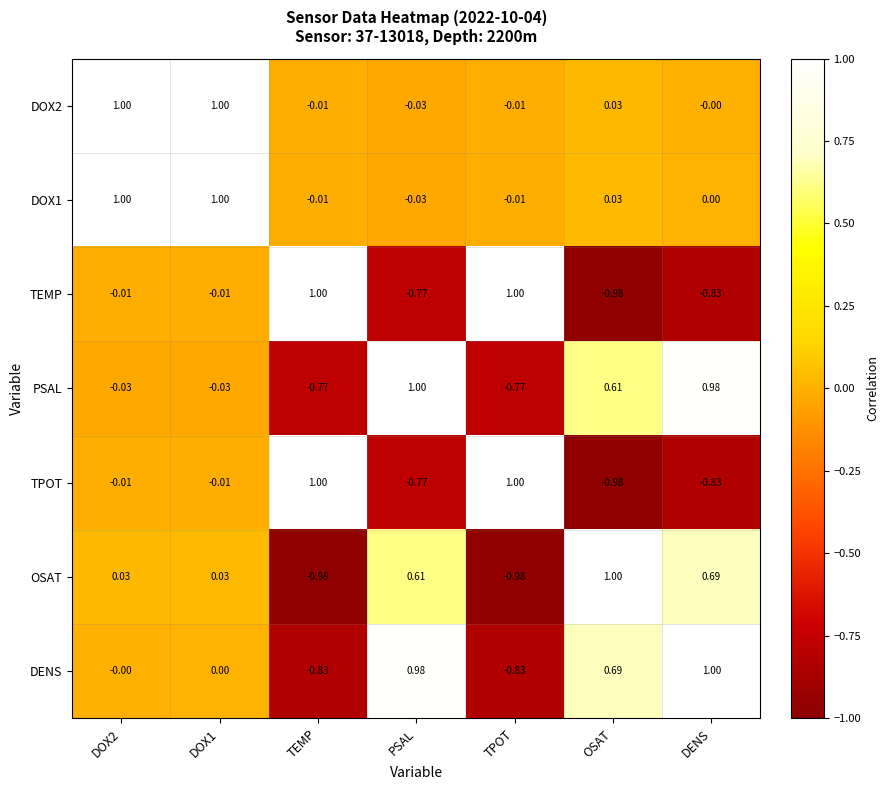

Where does the PSAL series first go above 0?

PSAL